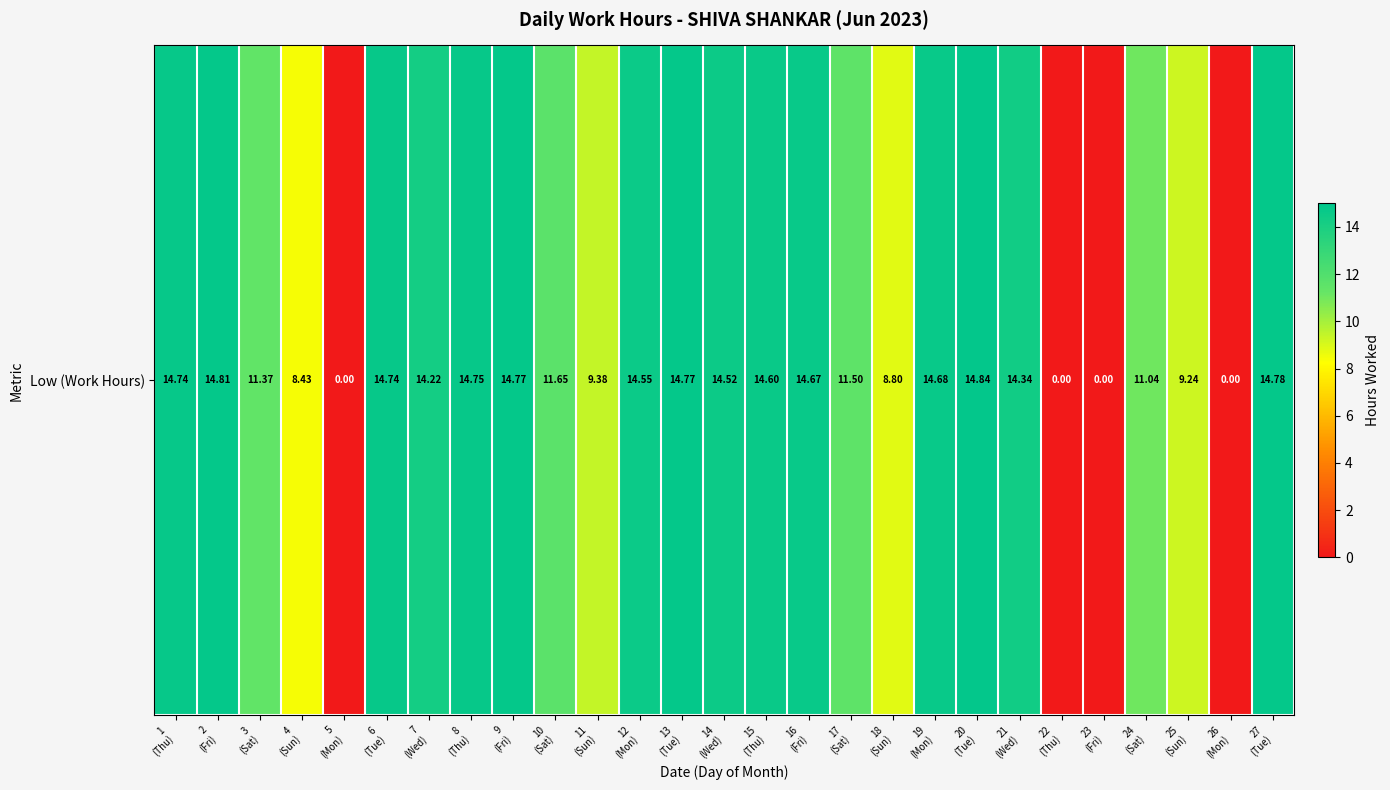

Reading right to left, list all the values displayed in this chart.

27
(Tue)=14.8	26
(Mon)=0.0	25
(Sun)=9.2	24
(Sat)=11.0	23
(Fri)=0.0	22
(Thu)=0.0	21
(Wed)=14.3	20
(Tue)=14.8	19
(Mon)=14.7	18
(Sun)=8.8	17
(Sat)=11.5	16
(Fri)=14.7	15
(Thu)=14.6	14
(Wed)=14.5	13
(Tue)=14.8	12
(Mon)=14.6	11
(Sun)=9.4	10
(Sat)=11.7	9
(Fri)=14.8	8
(Thu)=14.8	7
(Wed)=14.2	6
(Tue)=14.7	5
(Mon)=0.0	4
(Sun)=8.4	3
(Sat)=11.4	2
(Fri)=14.8	1
(Thu)=14.7